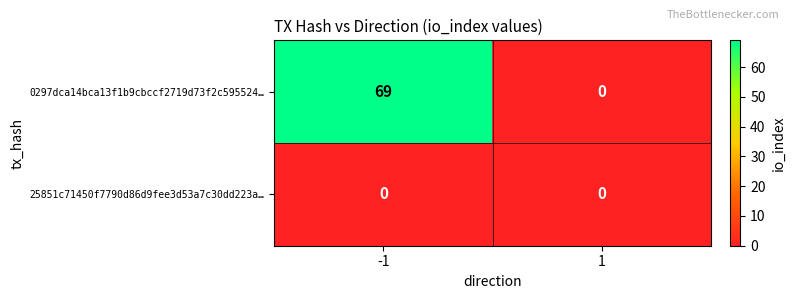

Which series has the largest total across all categories?

0297dca14bca13f1b9cbccf2719d73f2c595524…